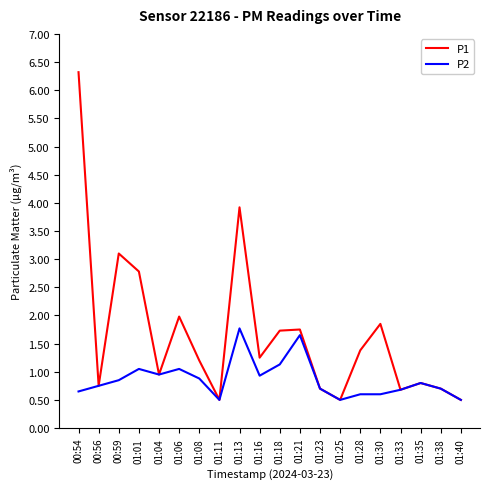

Which series has the largest range (max minus min)?

P1